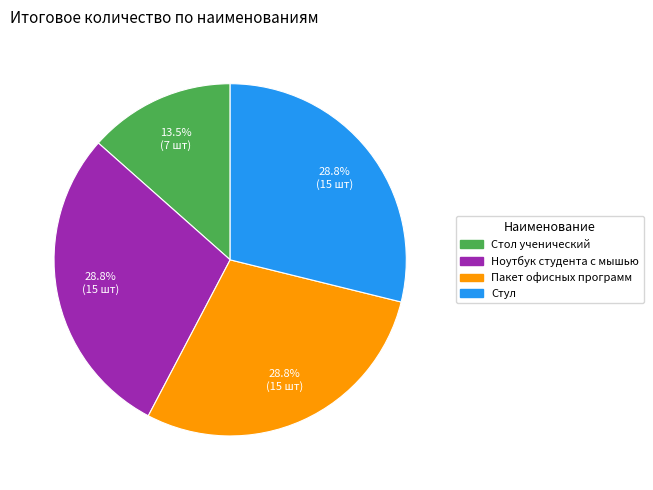

How much of the chart is everything except Стул?

71.2%